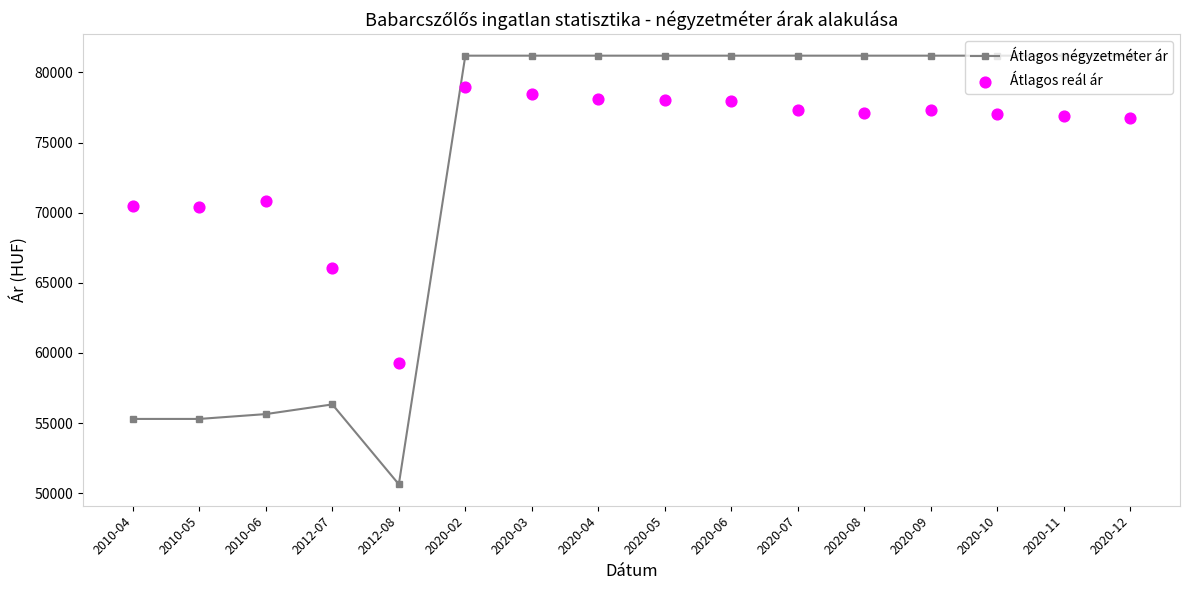

What is the total value across all series at 2020-04?

159286